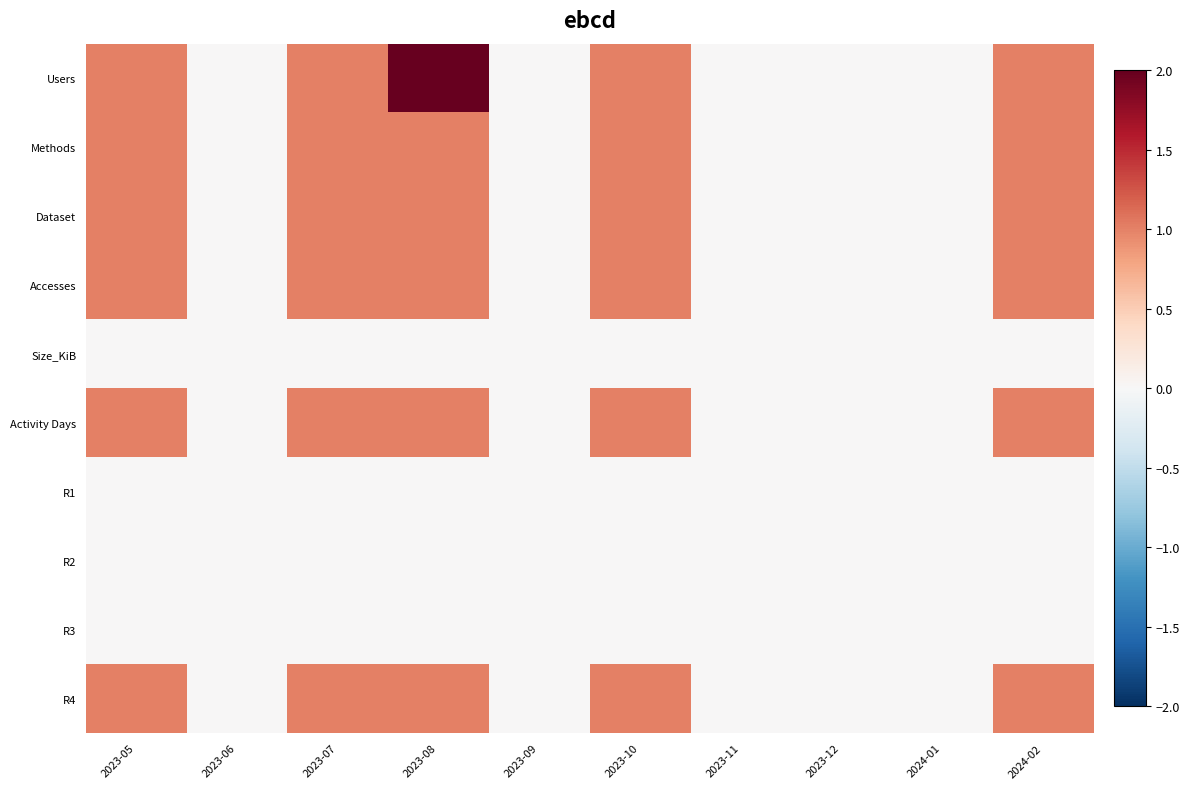

Reading left to right, extract all data points from this chart.

Users: 2023-05=1	2023-06=0	2023-07=1	2023-08=2	2023-09=0	2023-10=1	2023-11=0	2023-12=0	2024-01=0	2024-02=1
Methods: 2023-05=1	2023-06=0	2023-07=1	2023-08=1	2023-09=0	2023-10=1	2023-11=0	2023-12=0	2024-01=0	2024-02=1
Dataset: 2023-05=1	2023-06=0	2023-07=1	2023-08=1	2023-09=0	2023-10=1	2023-11=0	2023-12=0	2024-01=0	2024-02=1
Accesses: 2023-05=1	2023-06=0	2023-07=1	2023-08=1	2023-09=0	2023-10=1	2023-11=0	2023-12=0	2024-01=0	2024-02=1
Size_KiB: 2023-05=0	2023-06=0	2023-07=0	2023-08=0	2023-09=0	2023-10=0	2023-11=0	2023-12=0	2024-01=0	2024-02=0
Activity Days: 2023-05=1	2023-06=0	2023-07=1	2023-08=1	2023-09=0	2023-10=1	2023-11=0	2023-12=0	2024-01=0	2024-02=1
R1: 2023-05=0	2023-06=0	2023-07=0	2023-08=0	2023-09=0	2023-10=0	2023-11=0	2023-12=0	2024-01=0	2024-02=0
R2: 2023-05=0	2023-06=0	2023-07=0	2023-08=0	2023-09=0	2023-10=0	2023-11=0	2023-12=0	2024-01=0	2024-02=0
R3: 2023-05=0	2023-06=0	2023-07=0	2023-08=0	2023-09=0	2023-10=0	2023-11=0	2023-12=0	2024-01=0	2024-02=0
R4: 2023-05=1	2023-06=0	2023-07=1	2023-08=1	2023-09=0	2023-10=1	2023-11=0	2023-12=0	2024-01=0	2024-02=1